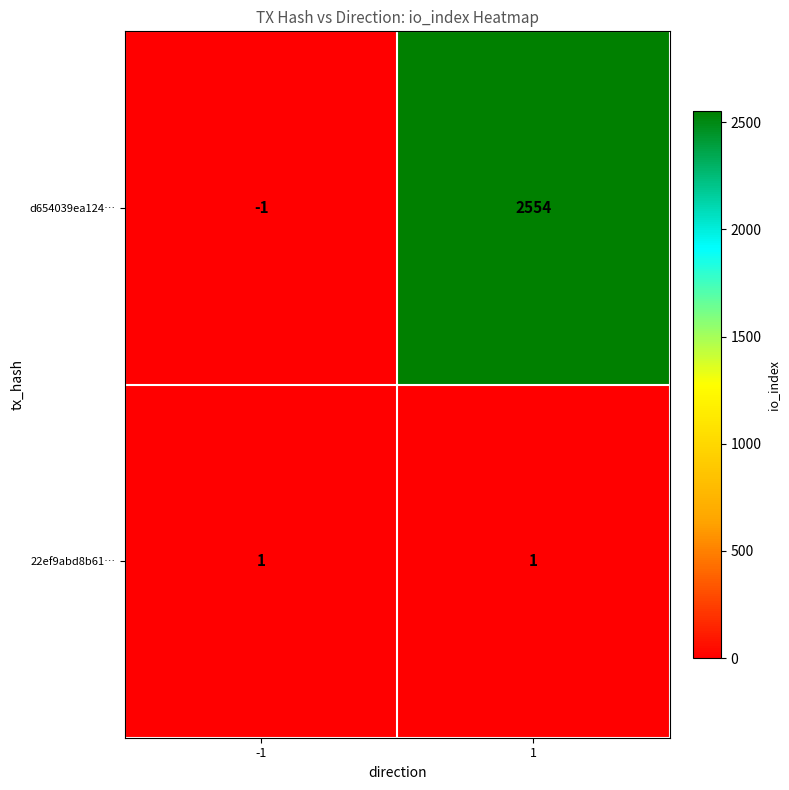

What is the greatest value displayed?

2554